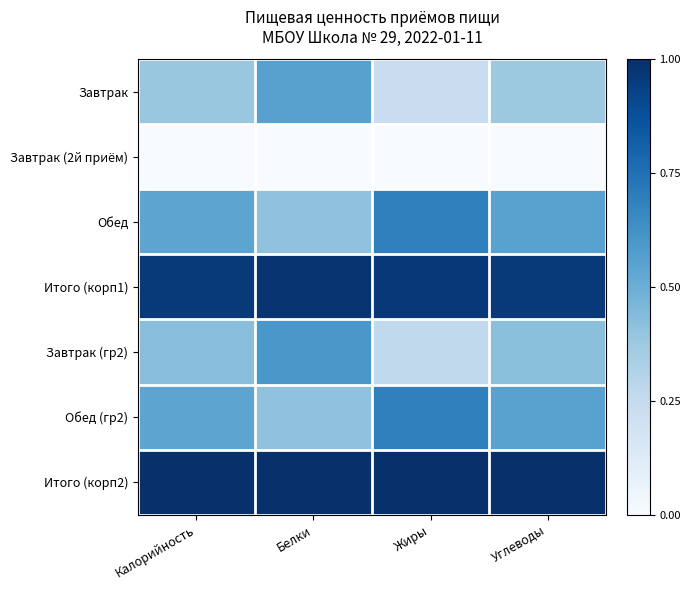

Reading left to right, transcribe all the data shown in this chart.

Завтрак: Калорийность=0.4	Белки=0.6	Жиры=0.2	Углеводы=0.4
Завтрак (2й приём): Калорийность=0.0	Белки=0.0	Жиры=0.0	Углеводы=0.0
Обед: Калорийность=0.5	Белки=0.4	Жиры=0.7	Углеводы=0.6
Итого (корп1): Калорийность=1.0	Белки=1.0	Жиры=1.0	Углеводы=1.0
Завтрак (гр2): Калорийность=0.4	Белки=0.6	Жиры=0.3	Углеводы=0.4
Обед (гр2): Калорийность=0.5	Белки=0.4	Жиры=0.7	Углеводы=0.6
Итого (корп2): Калорийность=1.0	Белки=1.0	Жиры=1.0	Углеводы=1.0